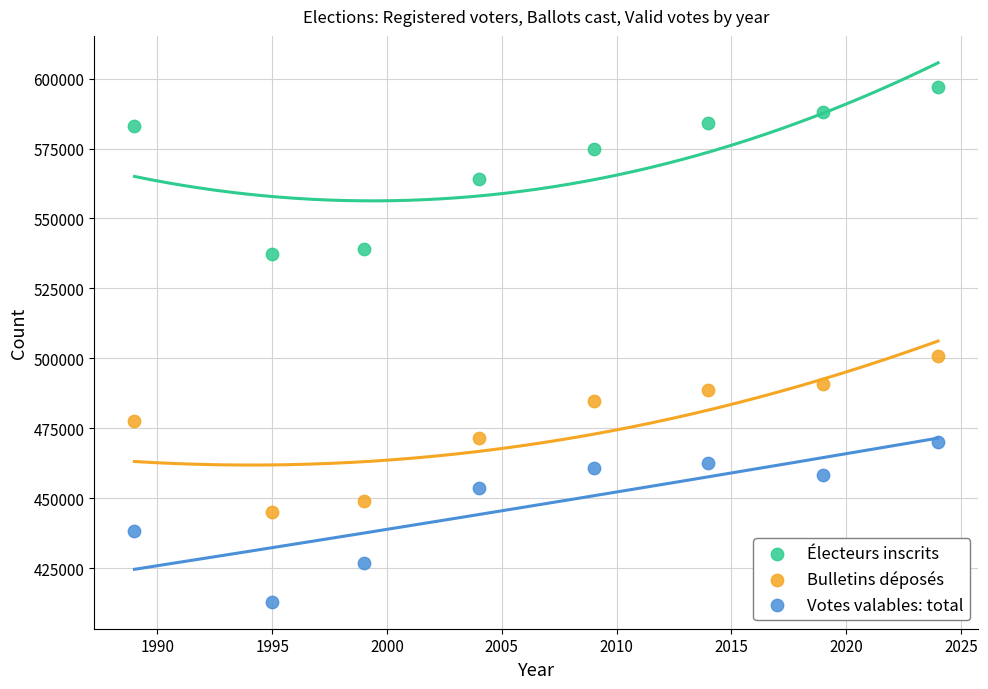

What are all the series names shown in the legend?

Électeurs inscrits, Bulletins déposés, Votes valables: total